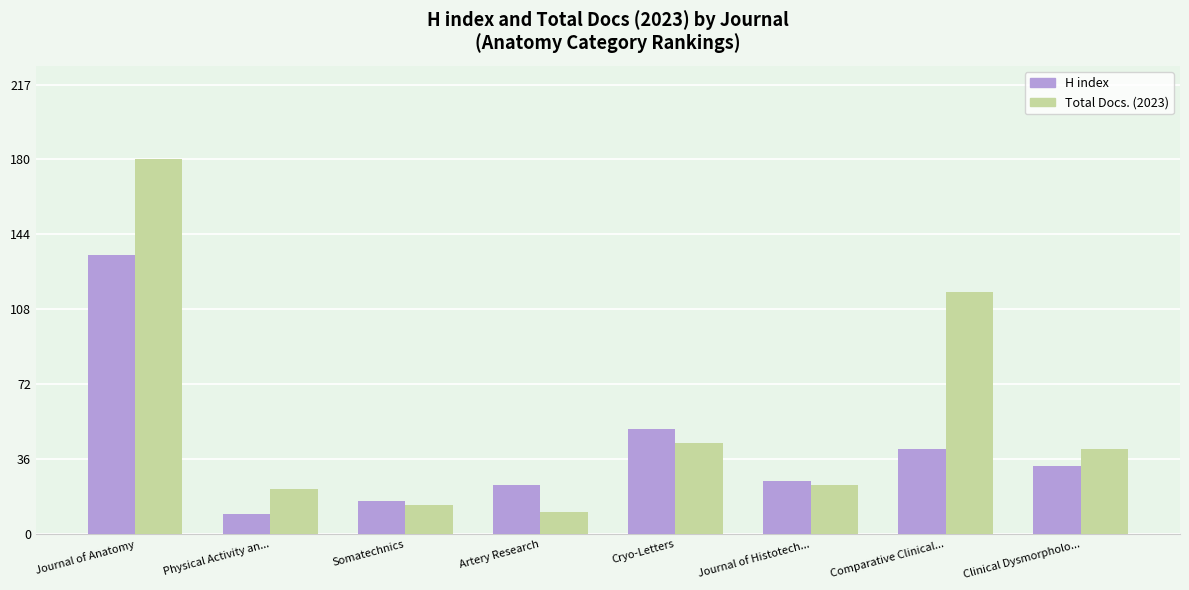

Reading left to right, transcribe all the data shown in this chart.

H index: Journal of Anatomy=135	Physical Activity an...=10	Somatechnics=16	Artery Research=24	Cryo-Letters=51	Journal of Histotech...=26	Comparative Clinical...=41	Clinical Dysmorpholo...=33
Total Docs. (2023): Journal of Anatomy=181	Physical Activity an...=22	Somatechnics=14	Artery Research=11	Cryo-Letters=44	Journal of Histotech...=24	Comparative Clinical...=117	Clinical Dysmorpholo...=41